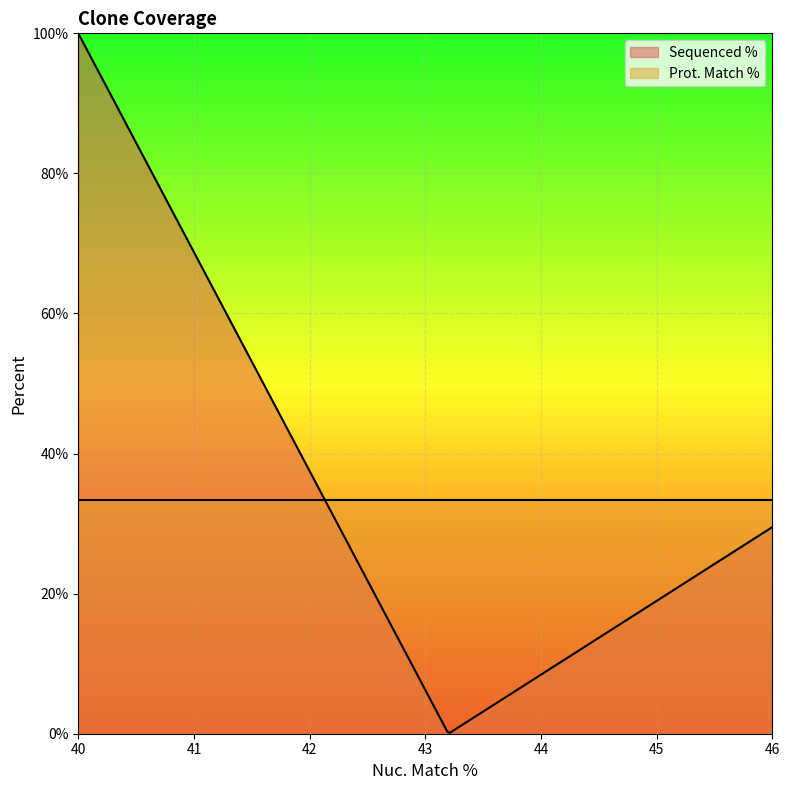

The Prot. Match % series shows 33.4 at 43.2. True or false?

True